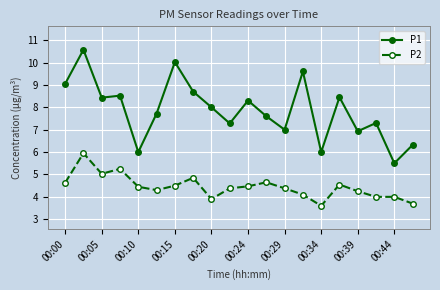

Which series has the largest total across all categories?

P1